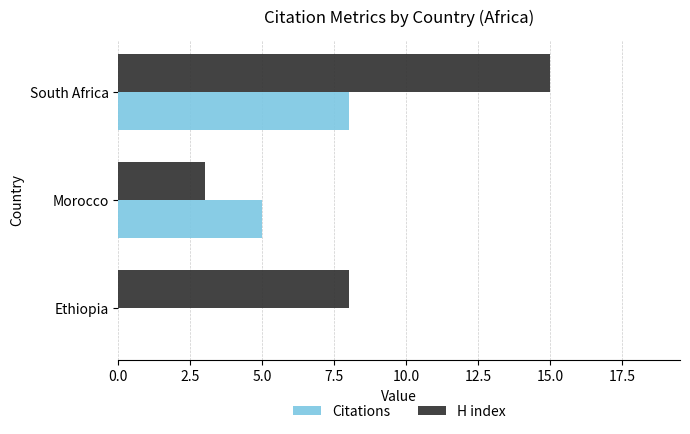

What value does the Citations series have at Morocco?

5